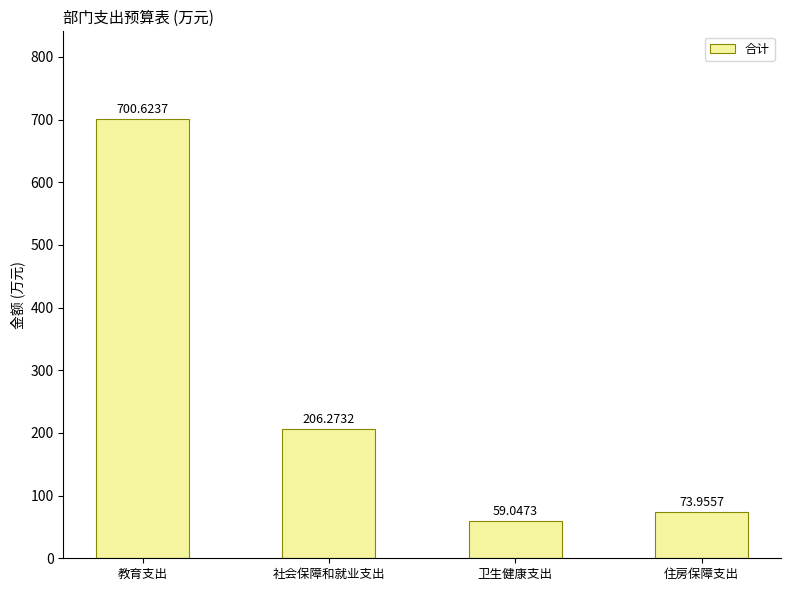

Rank the categories by value from highest to lowest.

教育支出, 社会保障和就业支出, 住房保障支出, 卫生健康支出